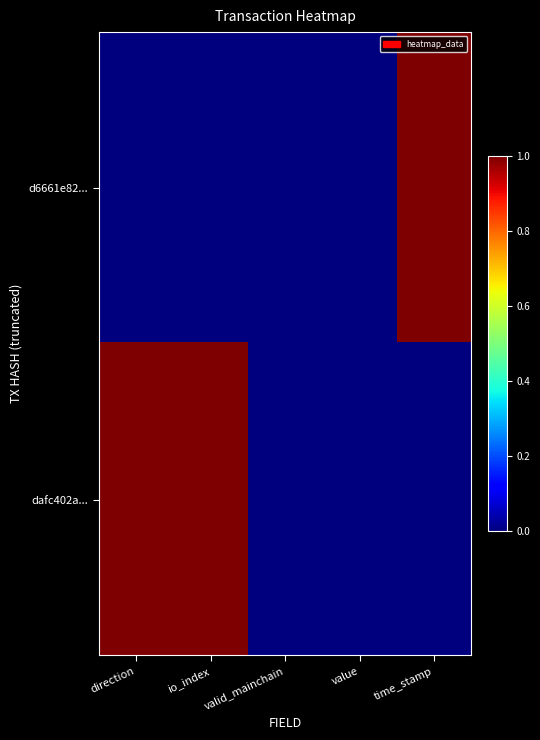

What is the total value across all series at io_index?

1.0